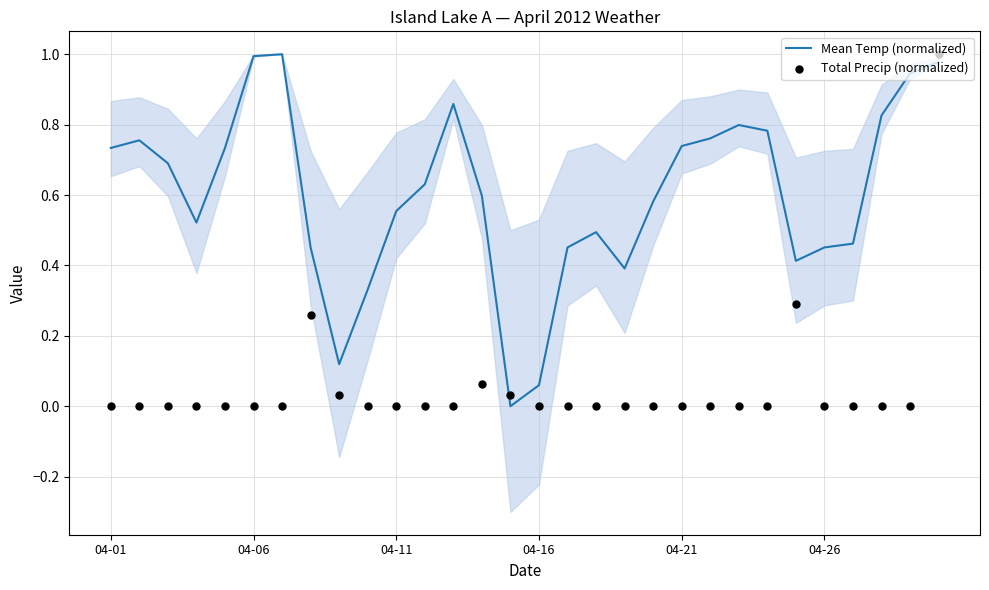

What are all the series names shown in the legend?

Mean Temp (normalized), Total Precip (normalized)